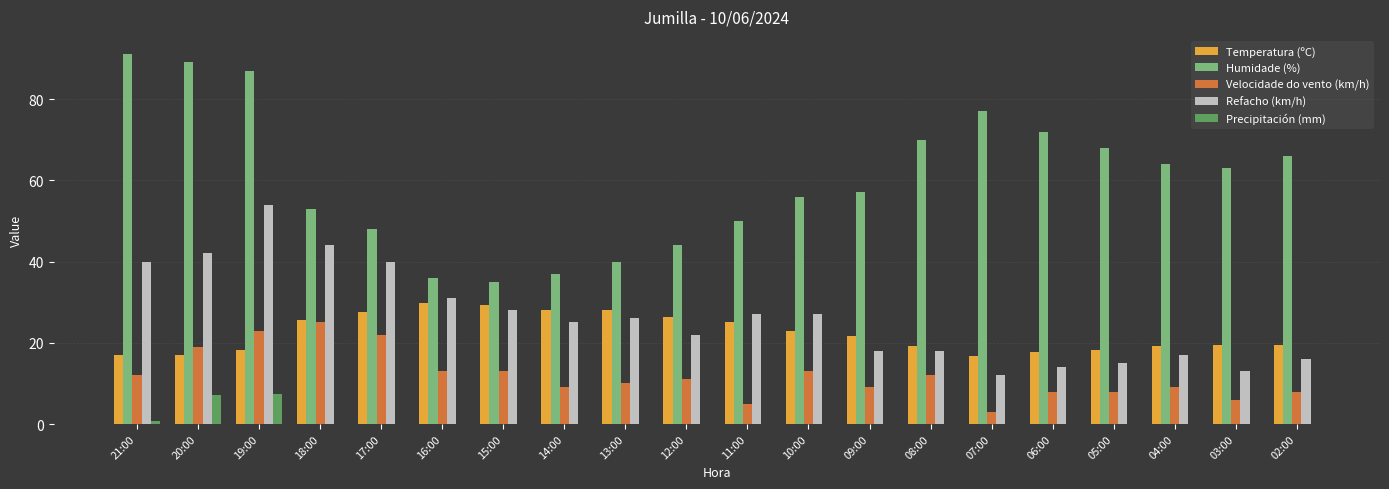

Which series has the largest total across all categories?

Humidade (%)